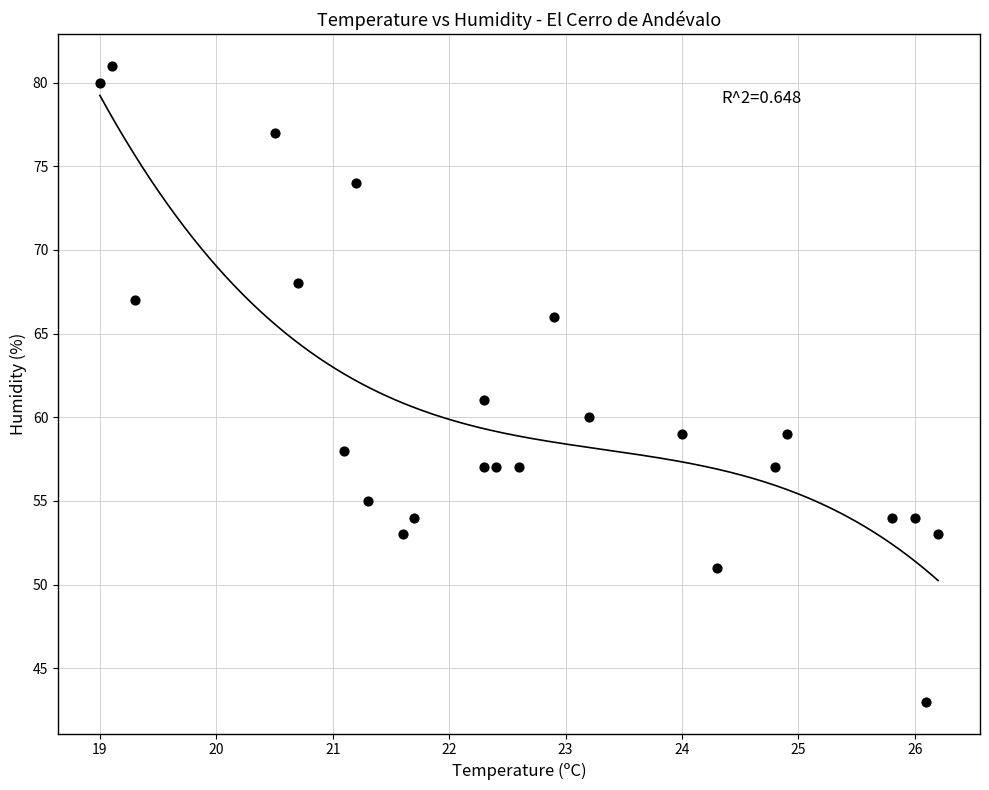

What is the range of Y values (max minus min)?

38